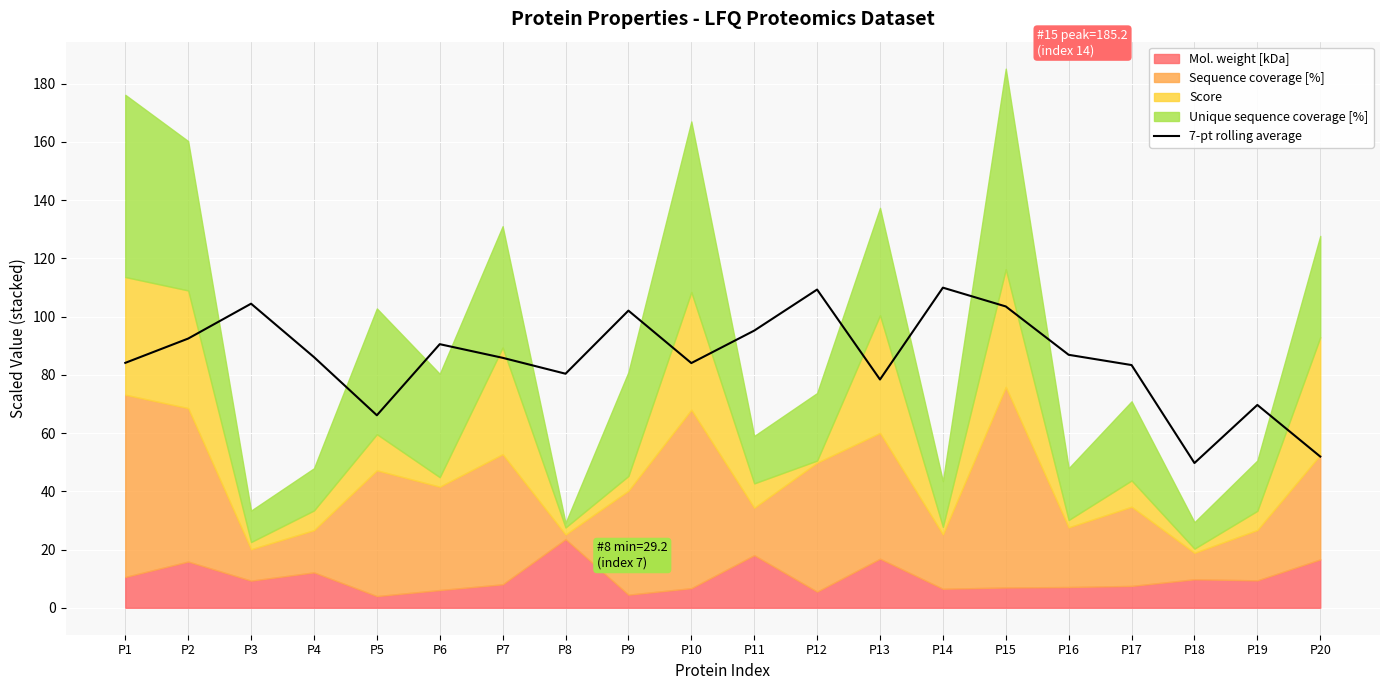

Reading left to right, extract all data points from this chart.

84.1	92.5	104.5	86.1	66.1	90.5	85.9	80.4	102.1	84.1	95.2	109.3	78.4	110.0	103.5	86.9	83.4	49.7	69.7	51.9